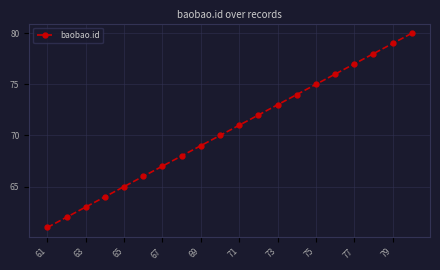

What is the maximum value shown in the chart?

80